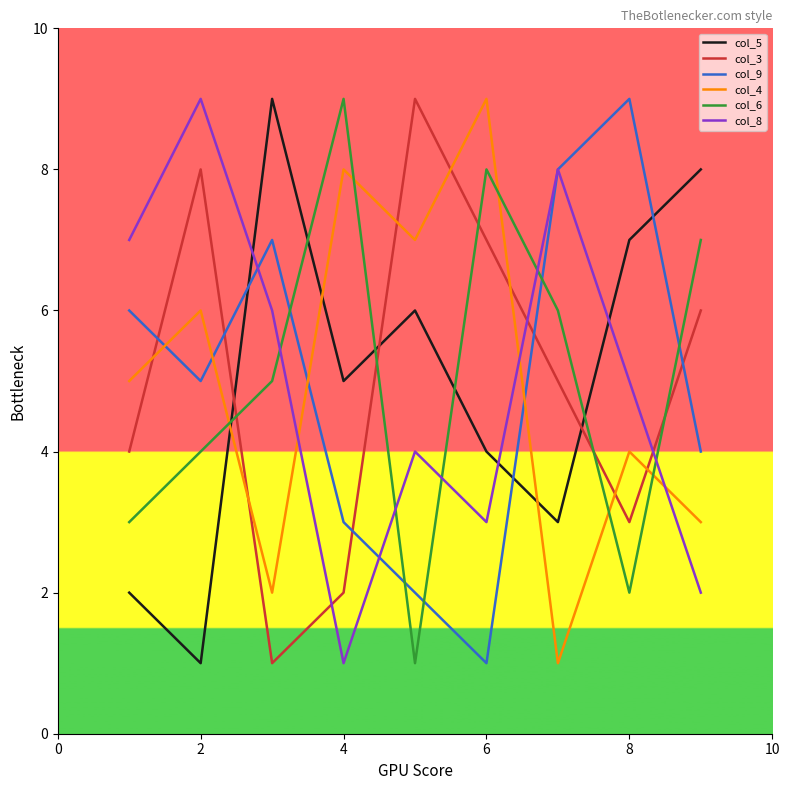

What is the greatest value displayed?

9